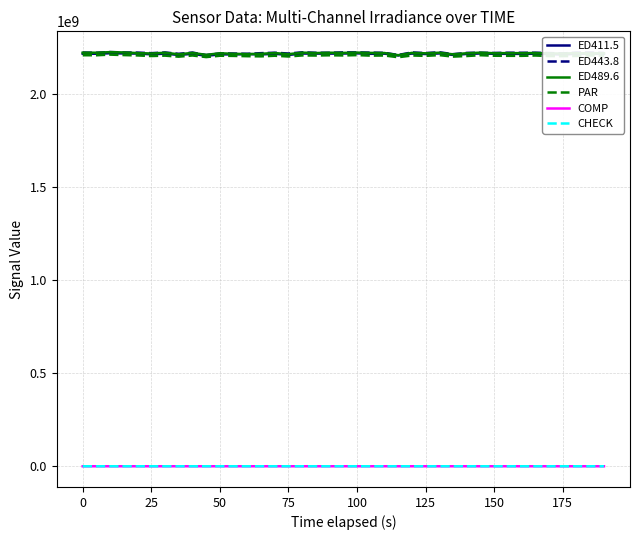

What is the greatest value displayed?

2225526573